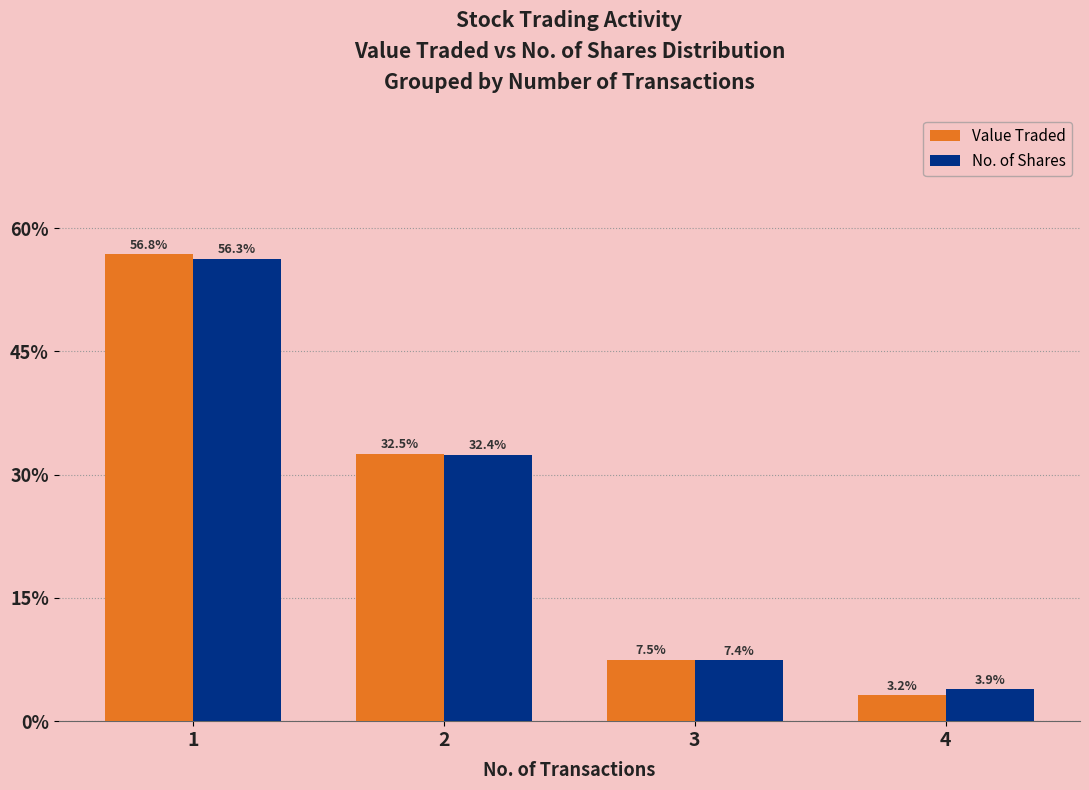

What is the difference between the maximum and second lowest values in the No. of Shares series?

48.9